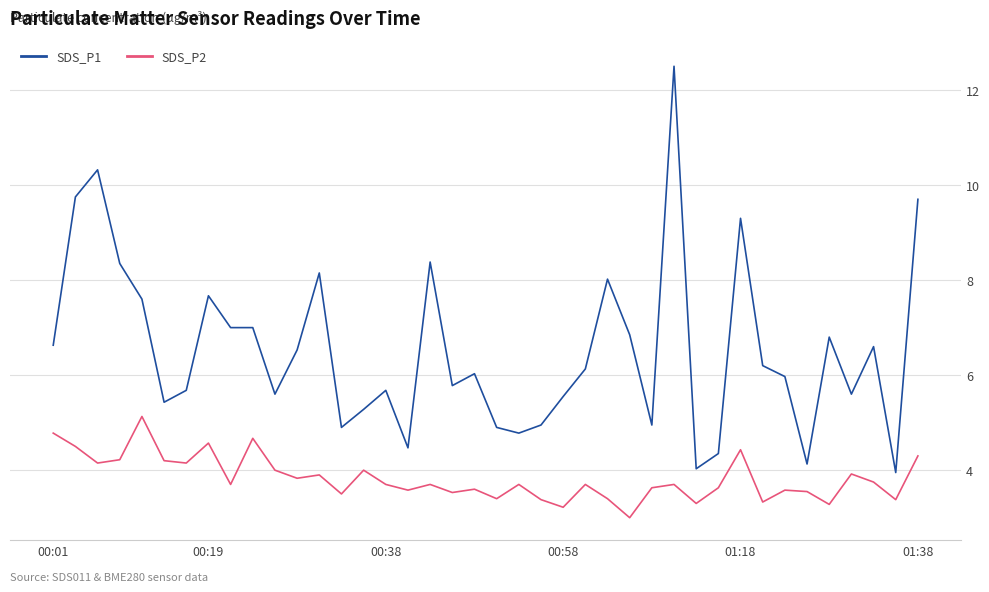

At how many categories does at least one series exceed 3?

40